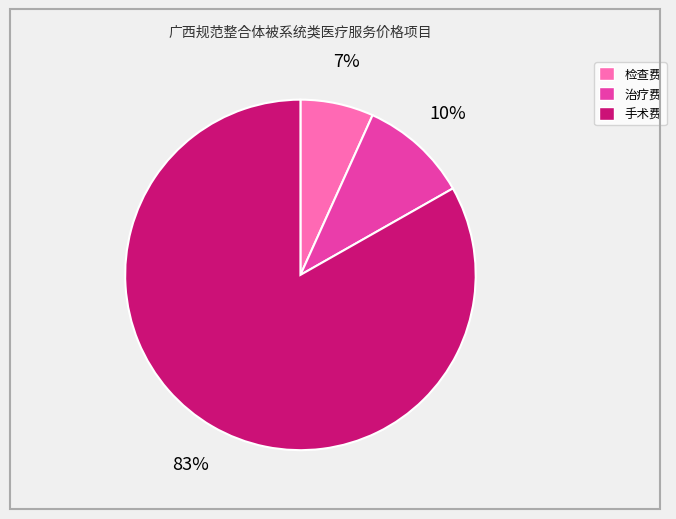

Does any single category account for the majority?

Yes